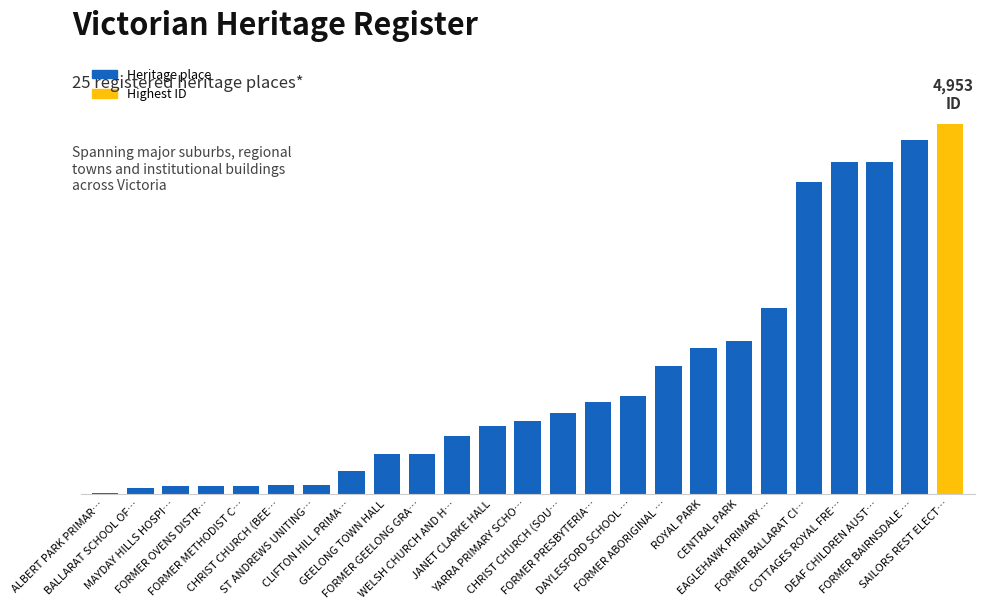

Reading left to right, transcribe all the data shown in this chart.

ALBERT PARK PRIMAR…=10	BALLARAT SCHOOL OF…=77	MAYDAY HILLS HOSPI…=96	FORMER OVENS DISTR…=100	FORMER METHODIST C…=104	CHRIST CHURCH (BEE…=110	ST ANDREWS UNITING…=117	CLIFTON HILL PRIMA…=296	GEELONG TOWN HALL=525	FORMER GEELONG GRA…=533	WELSH CHURCH AND H…=770	JANET CLARKE HALL=900	YARRA PRIMARY SCHO…=977	CHRIST CHURCH (SOU…=1080	FORMER PRESBYTERIA…=1224	DAYLESFORD SCHOOL …=1304	FORMER ABORIGINAL …=1709	ROYAL PARK=1954	CENTRAL PARK=2048	EAGLEHAWK PRIMARY …=2482	FORMER BALLARAT CI…=4173	COTTAGES ROYAL FRE…=4435	DEAF CHILDREN AUST…=4438	FORMER BAIRNSDALE …=4736	SAILORS REST ELECT…=4953